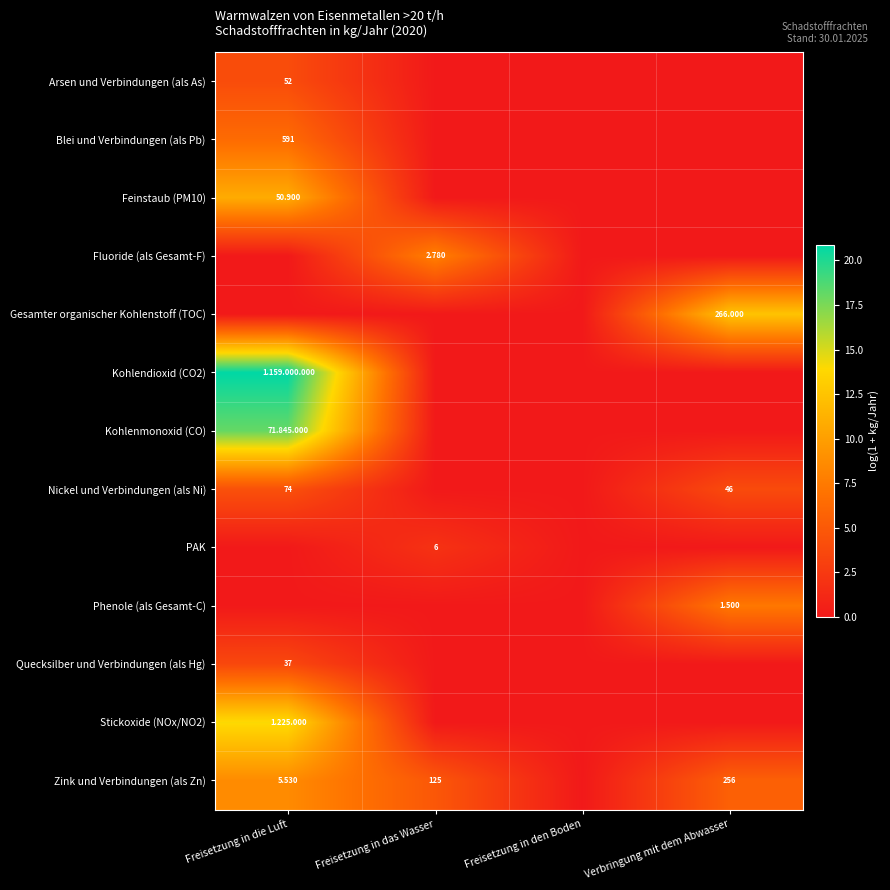

How many values in Gesamter organischer Kohlenstoff (TOC) are above zero?

1